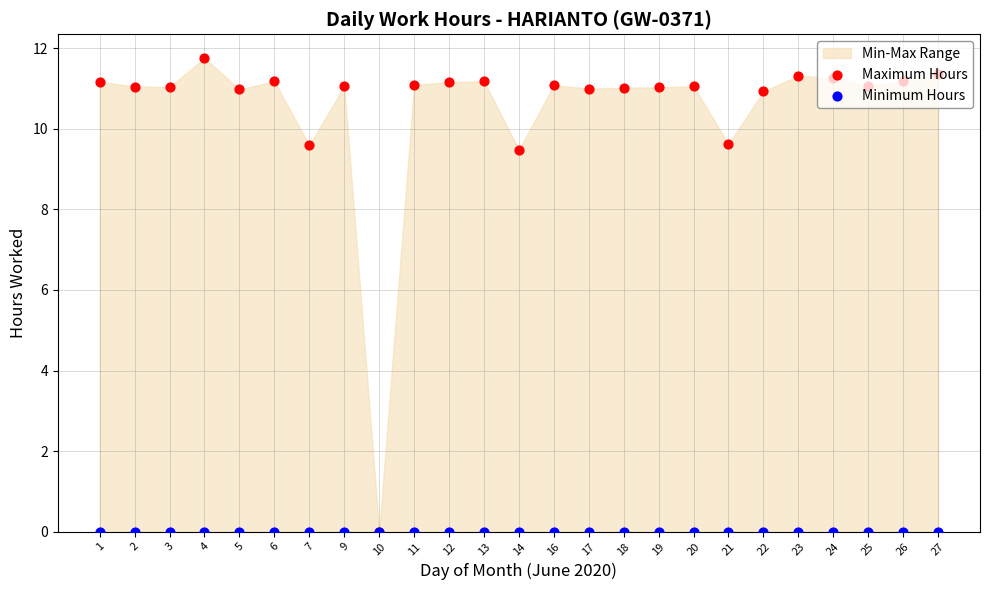

What is the total value across all series at 18?

11.0